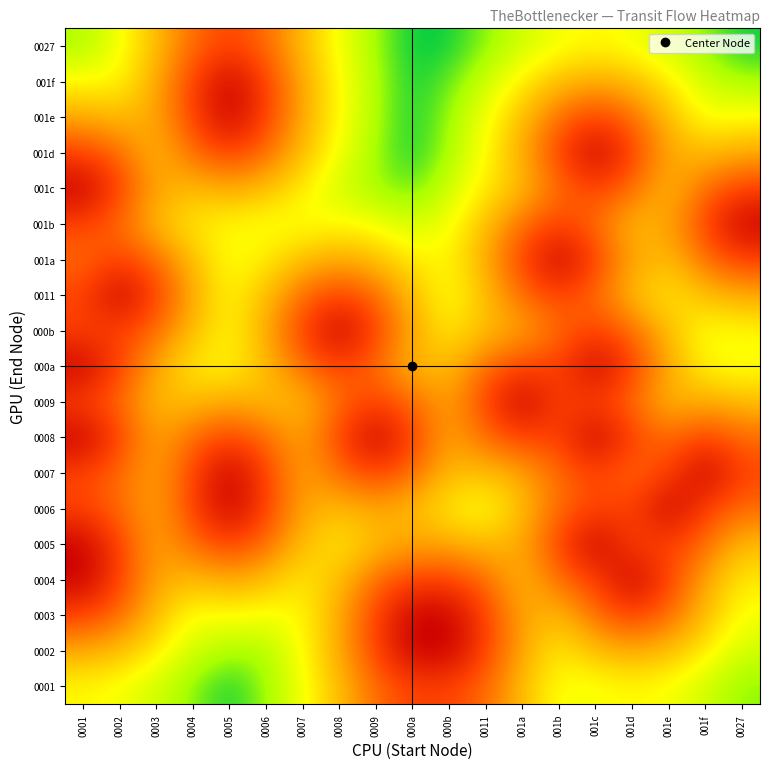

Which label corresponds to the smallest value in the chart?

000a